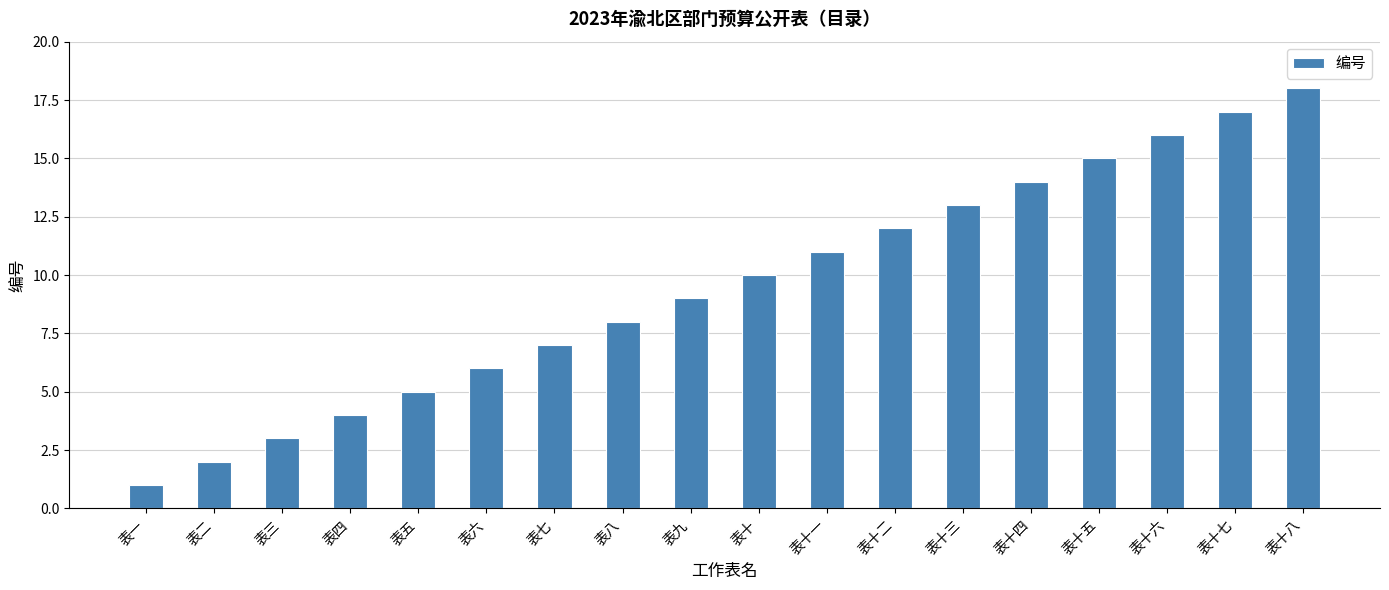

Rank the categories by value from lowest to highest.

表一, 表二, 表三, 表四, 表五, 表六, 表七, 表八, 表九, 表十, 表十一, 表十二, 表十三, 表十四, 表十五, 表十六, 表十七, 表十八